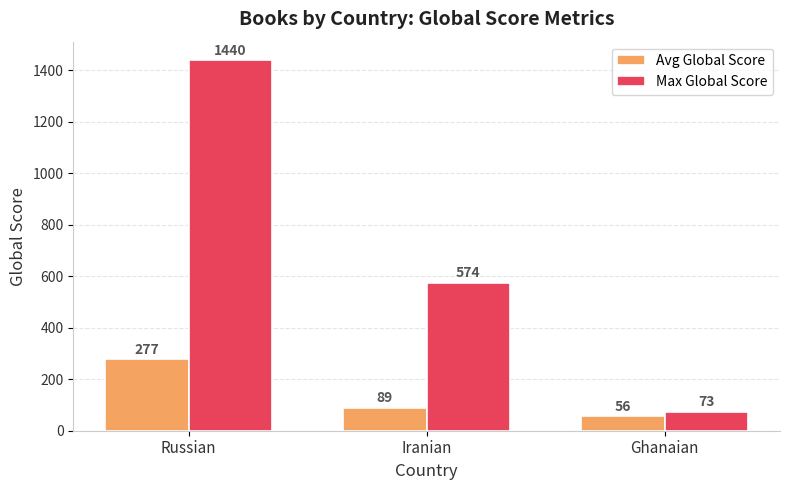

What is the difference between the highest and lowest values at Russian?

1163